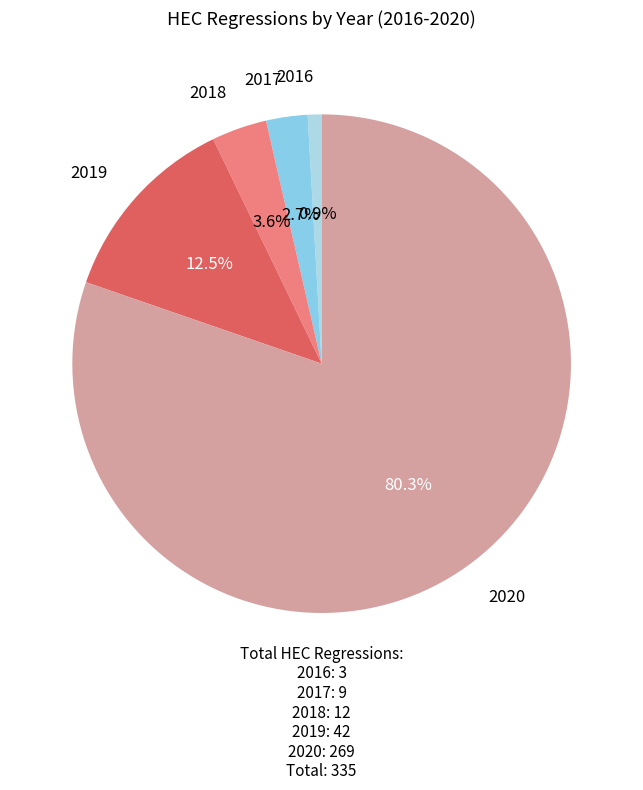

Is there a majority slice in this chart?

Yes